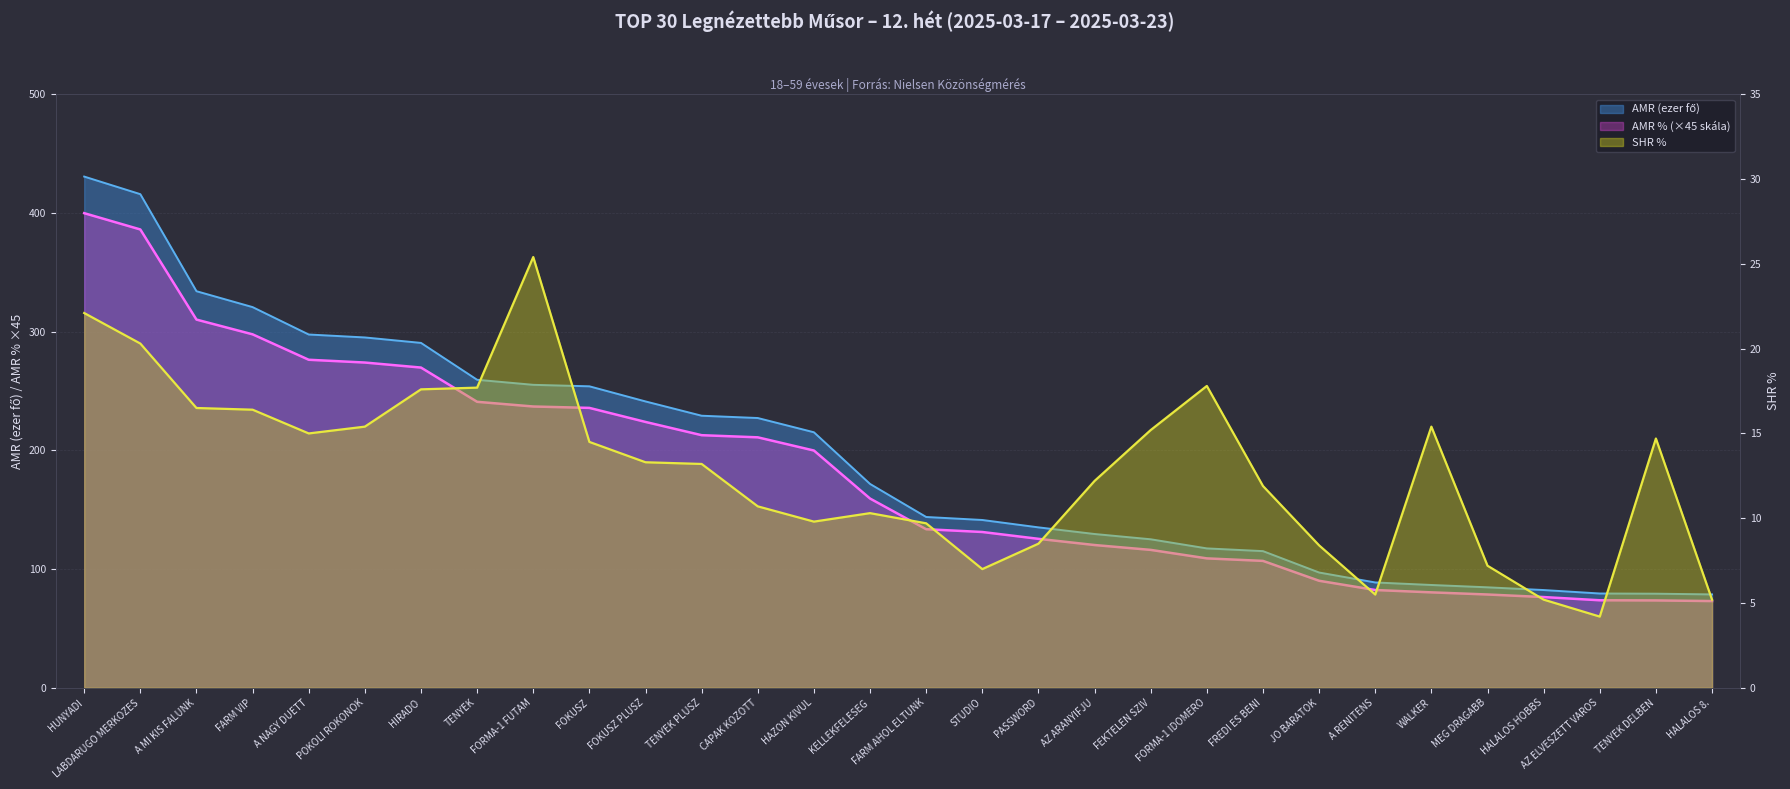

What is the total value across all series at HALALOS HOBBS?

164.0